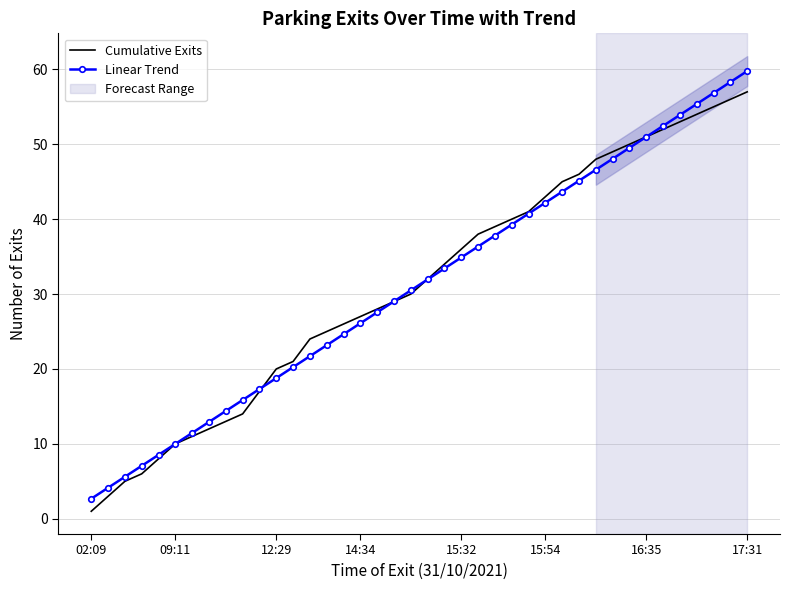

What is the approximate value of Linear Trend at 14:34?

26.1